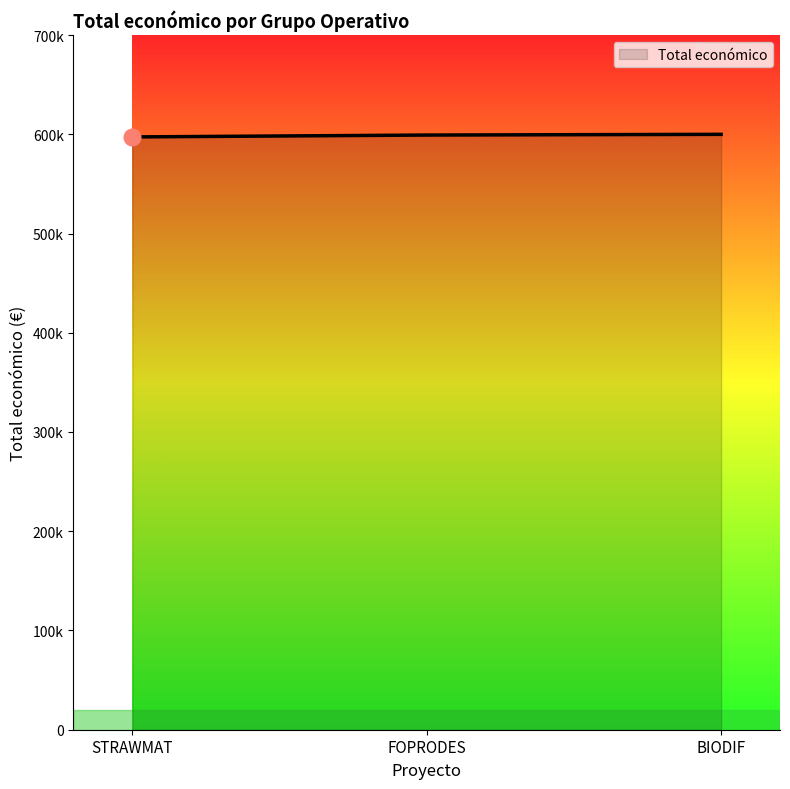

Reading right to left, what are all the values shown in this chart?

2024=599927	2024=599211	2024=597320